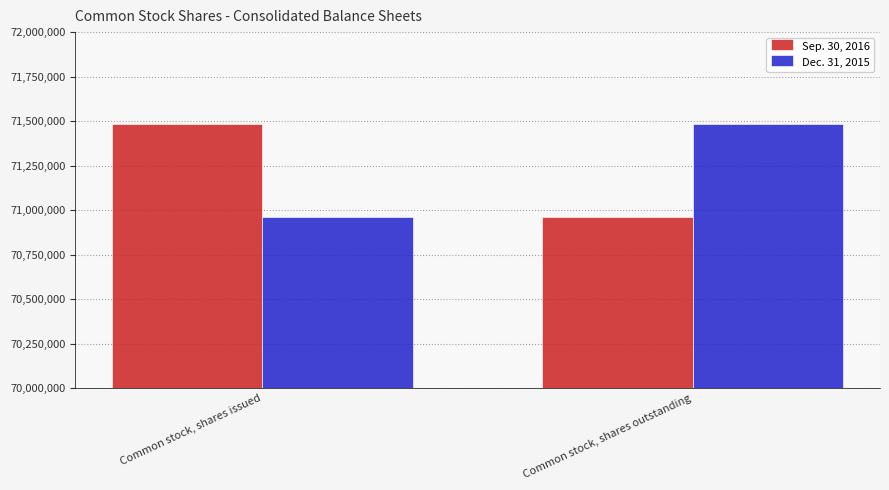

What is the sum of the Dec. 31, 2015 values at Common stock, shares issued and Common stock, shares outstanding?

142441871